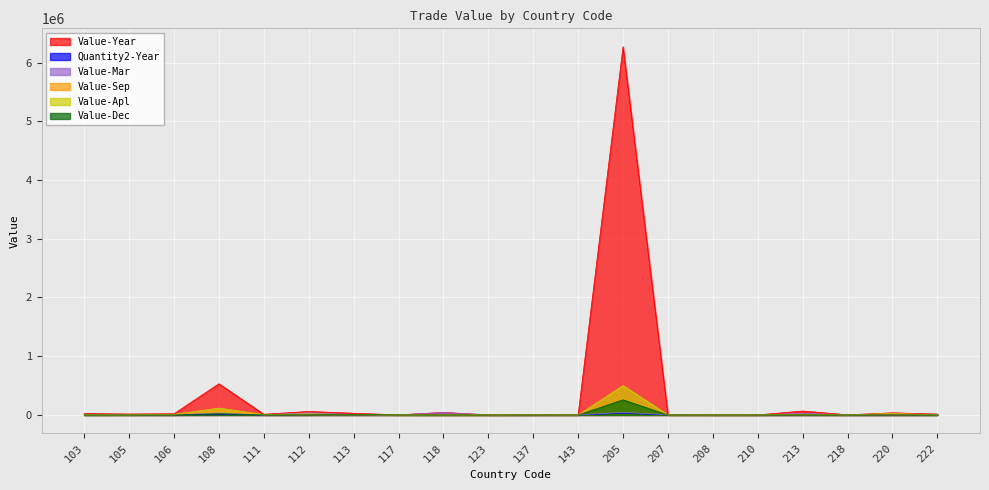

Which category has the highest value in the Value-Dec series?

205